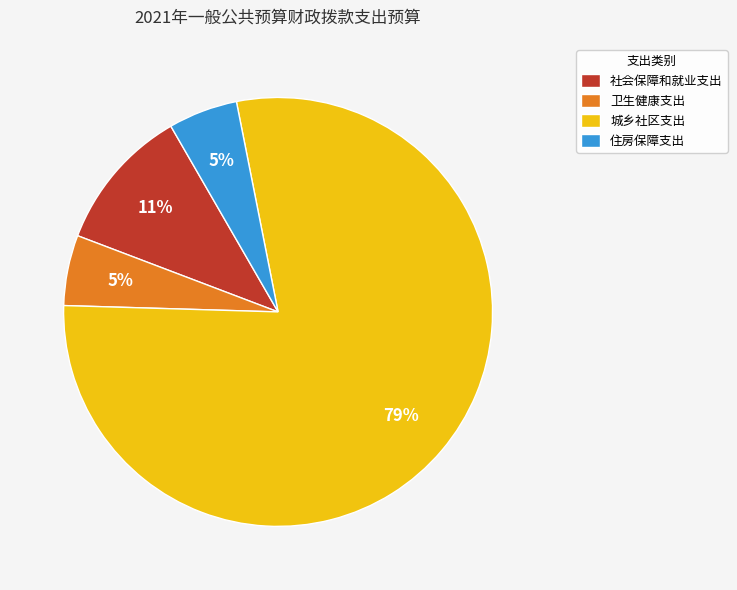

Do 卫生健康支出 and 城乡社区支出 together represent more than half of the pie?

Yes